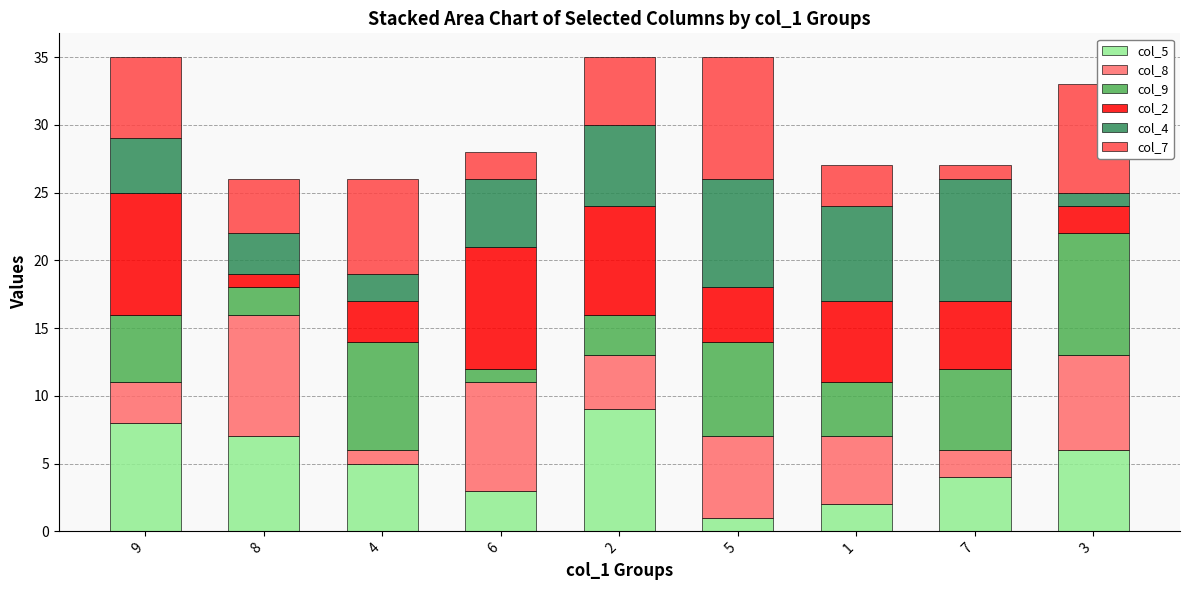

List the labels in order of col_5 value, smallest first.

5, 1, 6, 7, 4, 3, 8, 9, 2